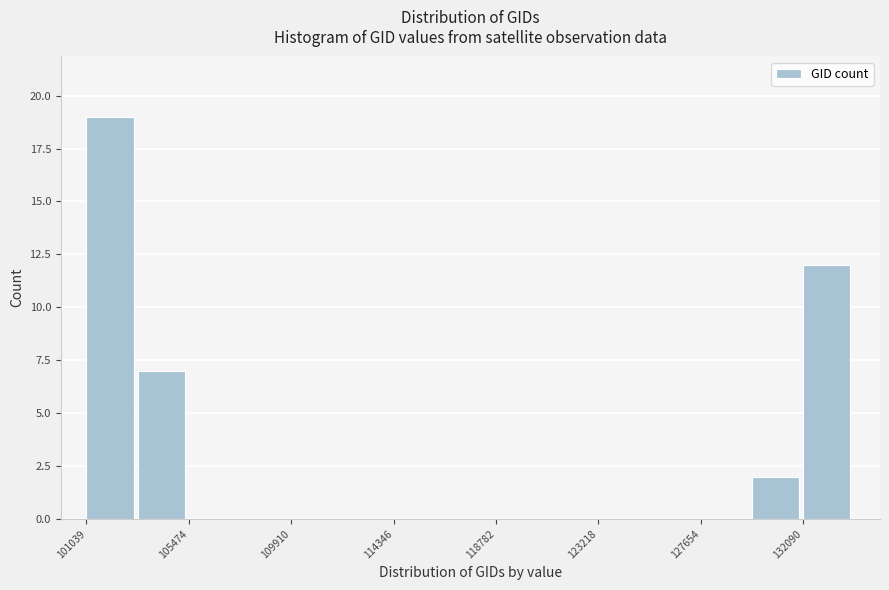

Which range on the x-axis has the tallest bar?

101000 to 103500